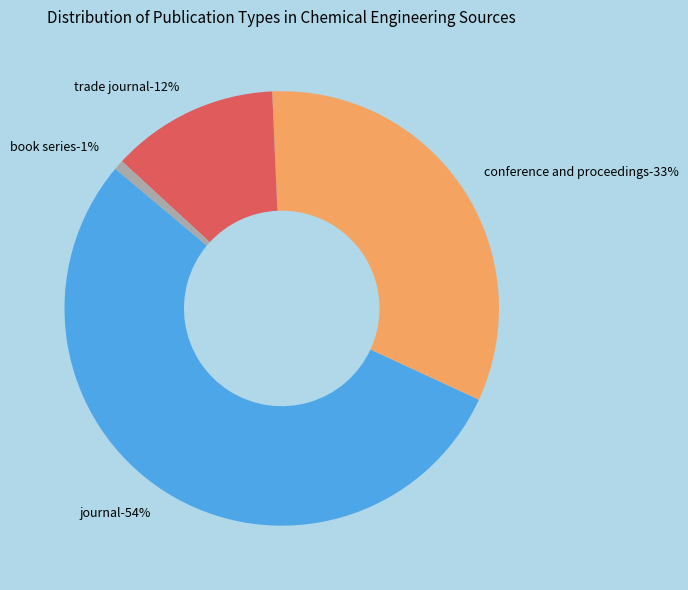

To the nearest percent, what percentage of the pie is journal?

54%